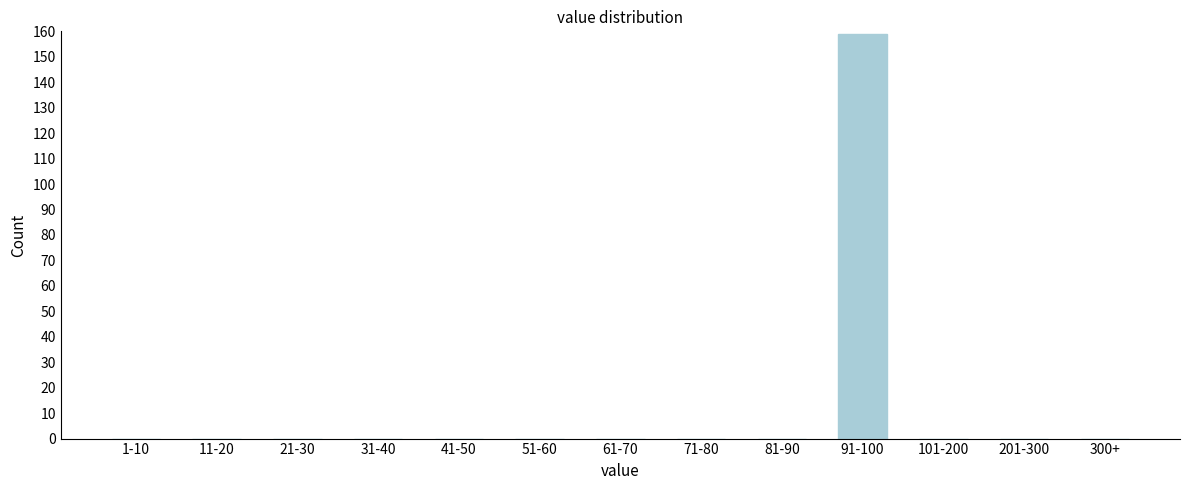

Reading left to right, transcribe all the data shown in this chart.

1-10=0	11-20=0	21-30=0	31-40=0	41-50=0	51-60=0	61-70=0	71-80=0	81-90=0	91-100=159	101-200=0	201-300=0	300+=0